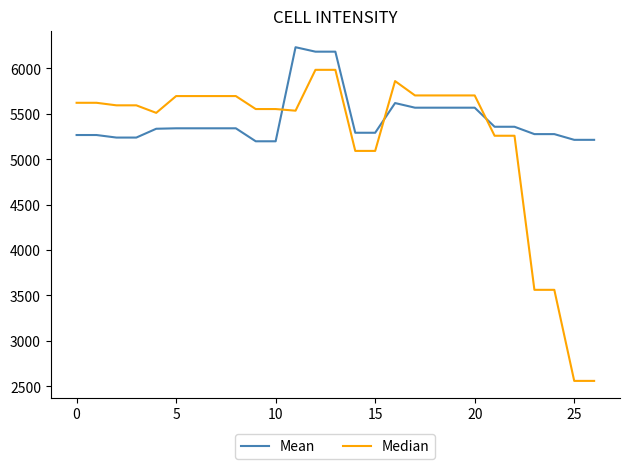

List the series in order of their peak value, lowest first.

Median, Mean